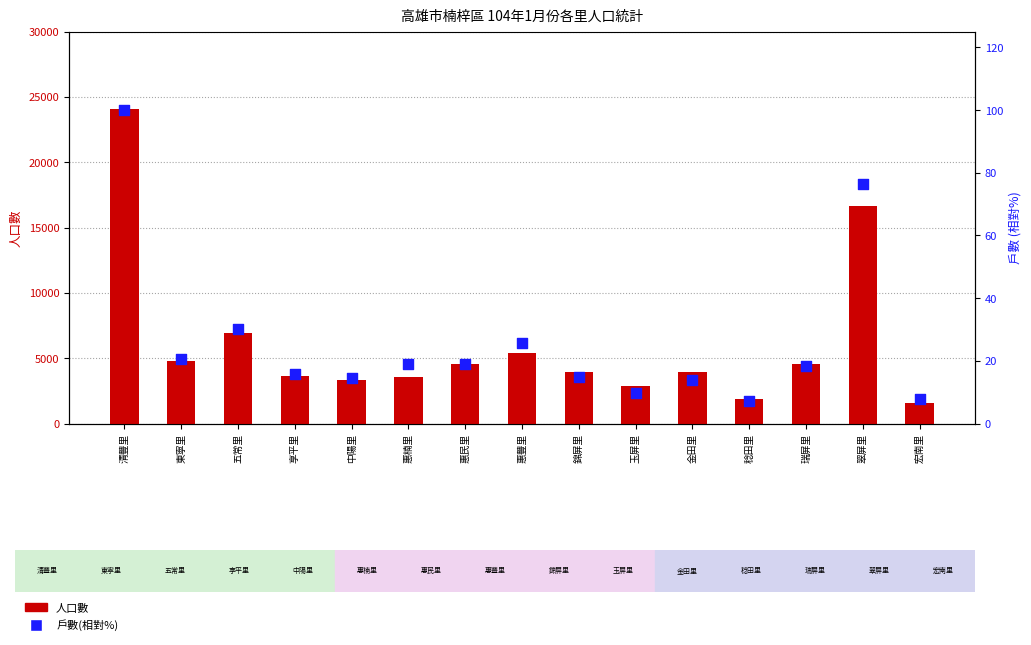

What are all the series names shown in the legend?

人口數, 戶數(相對%)